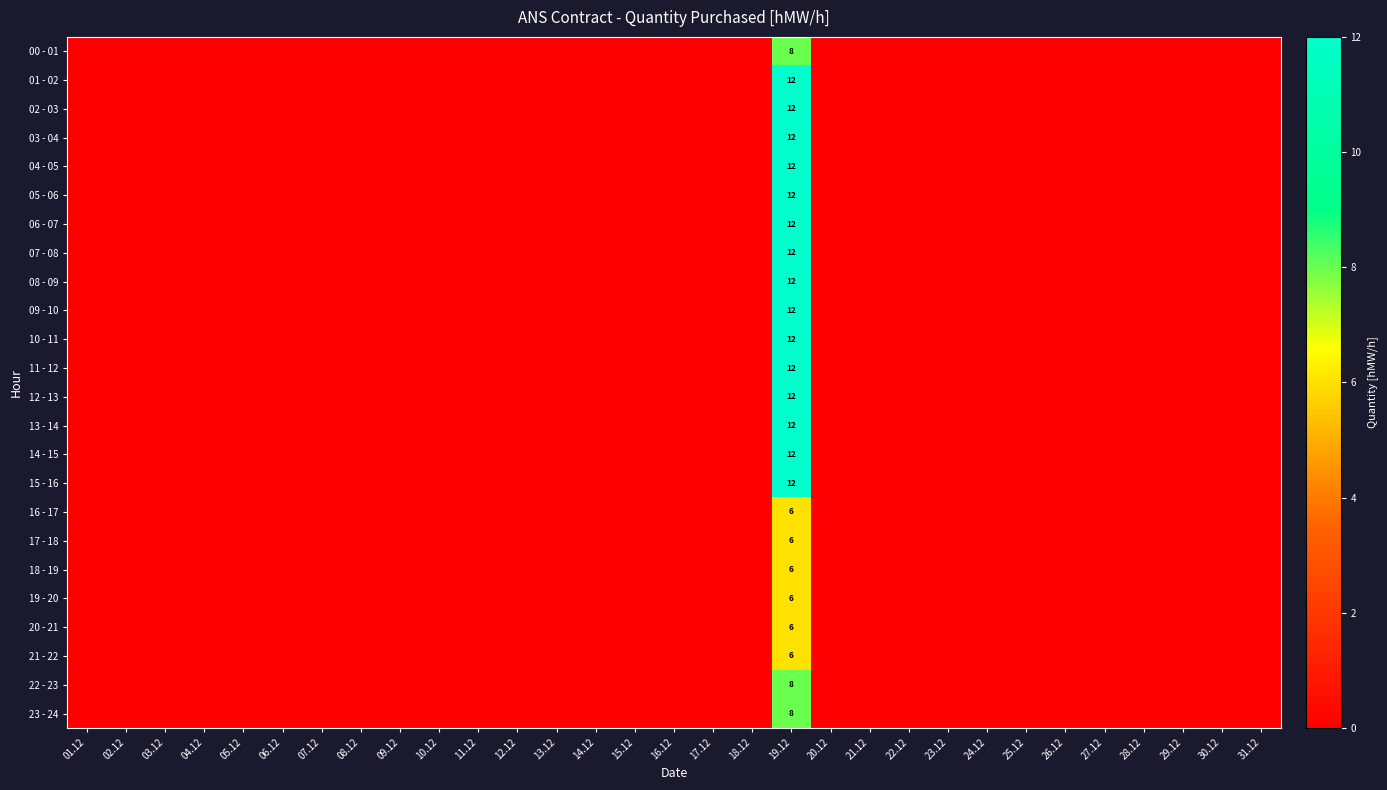

The 04 - 05 series shows 12 at 19.12. True or false?

True